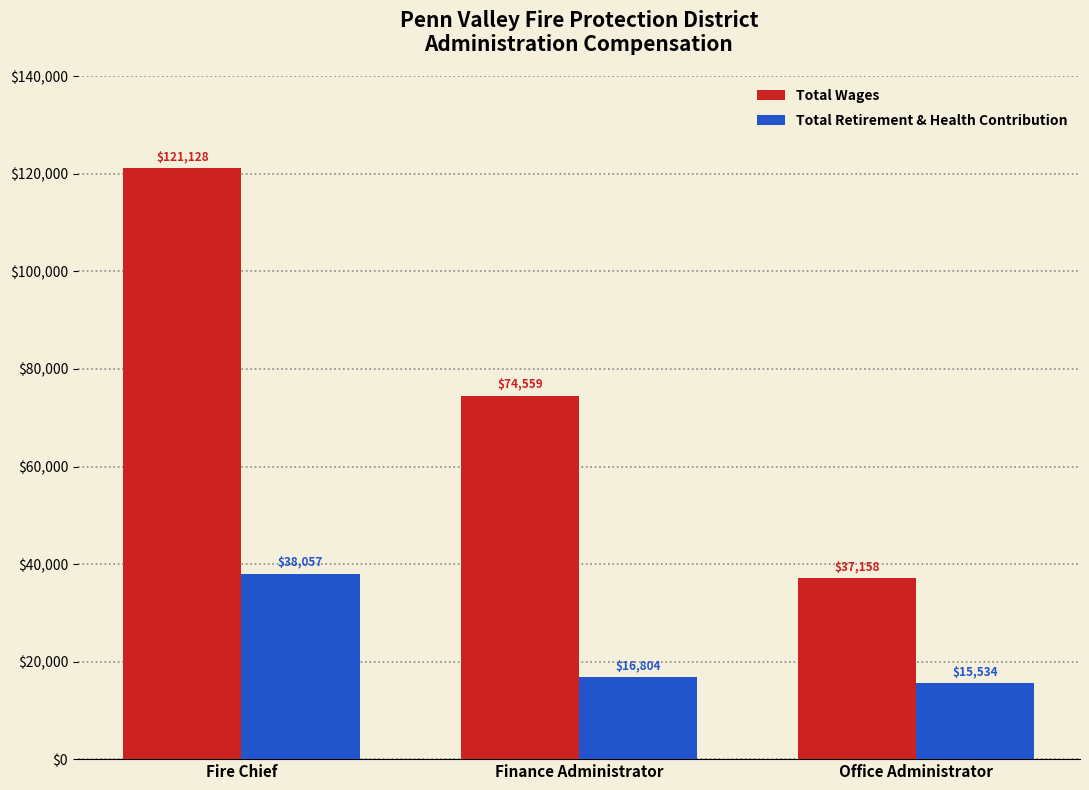

At which label is Total Wages closest to 79143?

Finance Administrator